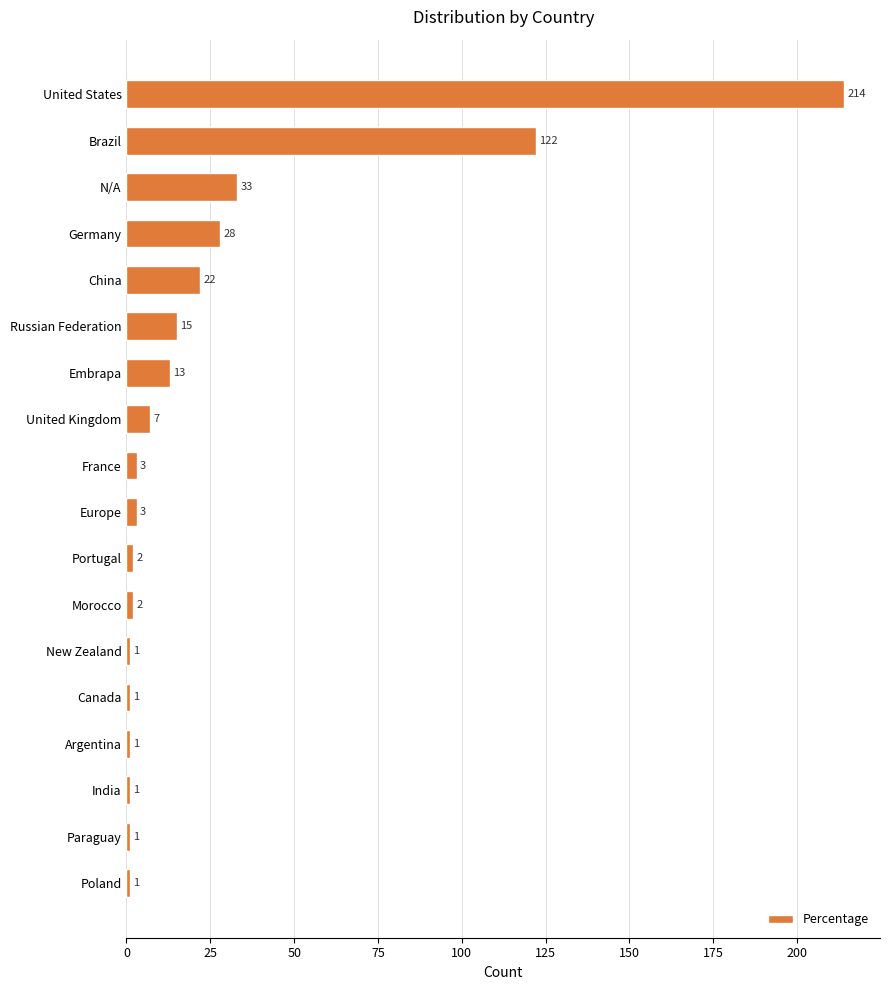

True or false: the data shows 28 at Germany.

True